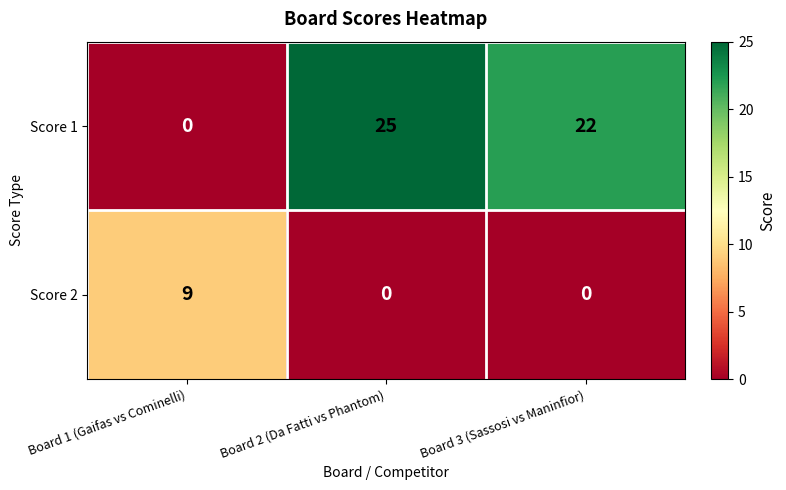

How many Score 1 values are between 0 and 25?

3